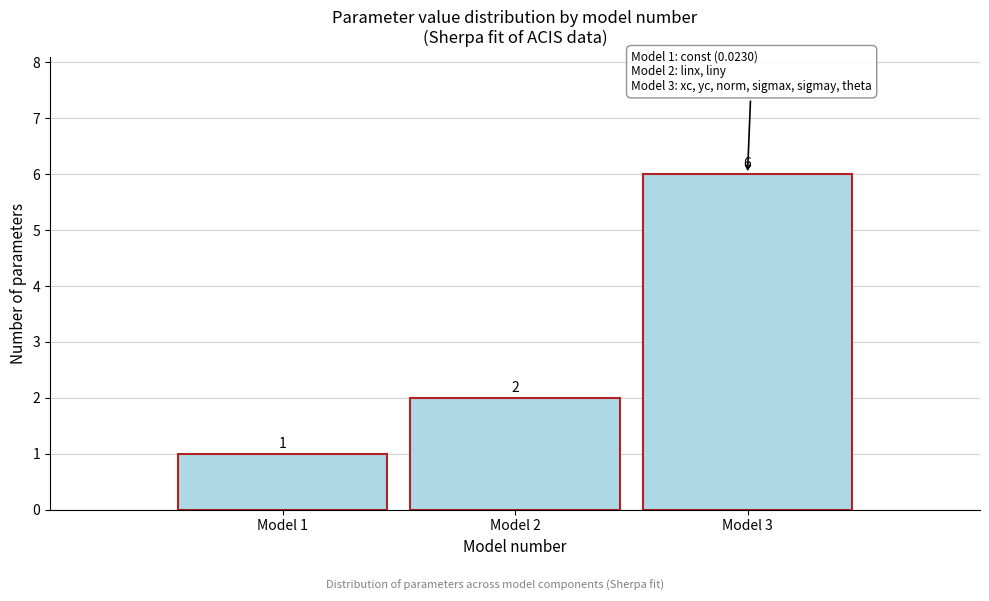

Reading right to left, what are all the values shown in this chart?

6	2	1